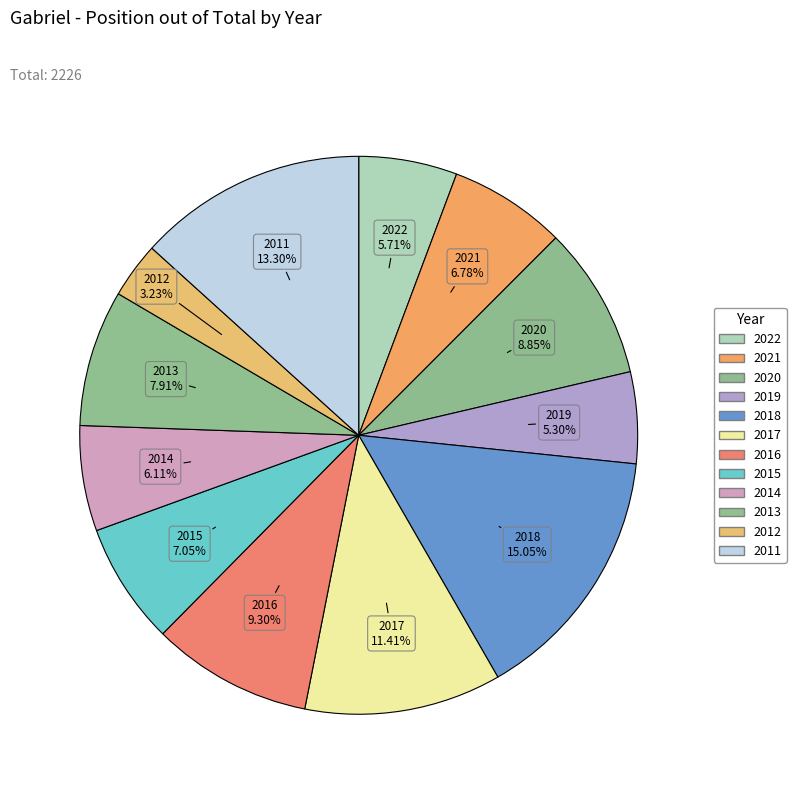

Count the number of slices in the pie.

12